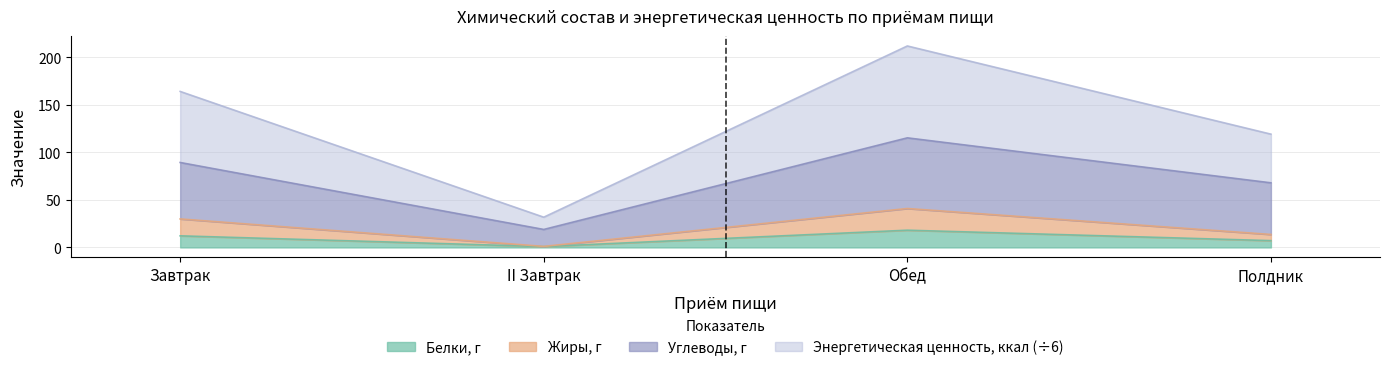

True or false: Белки, г and Углеводы, г intersect in this chart.

False